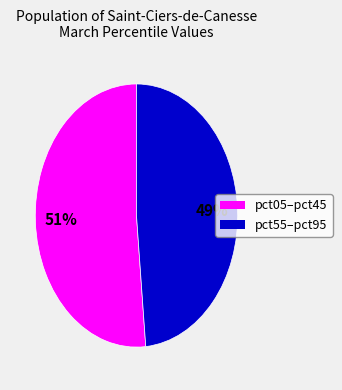

To the nearest percent, what is the average slice percentage?

50%